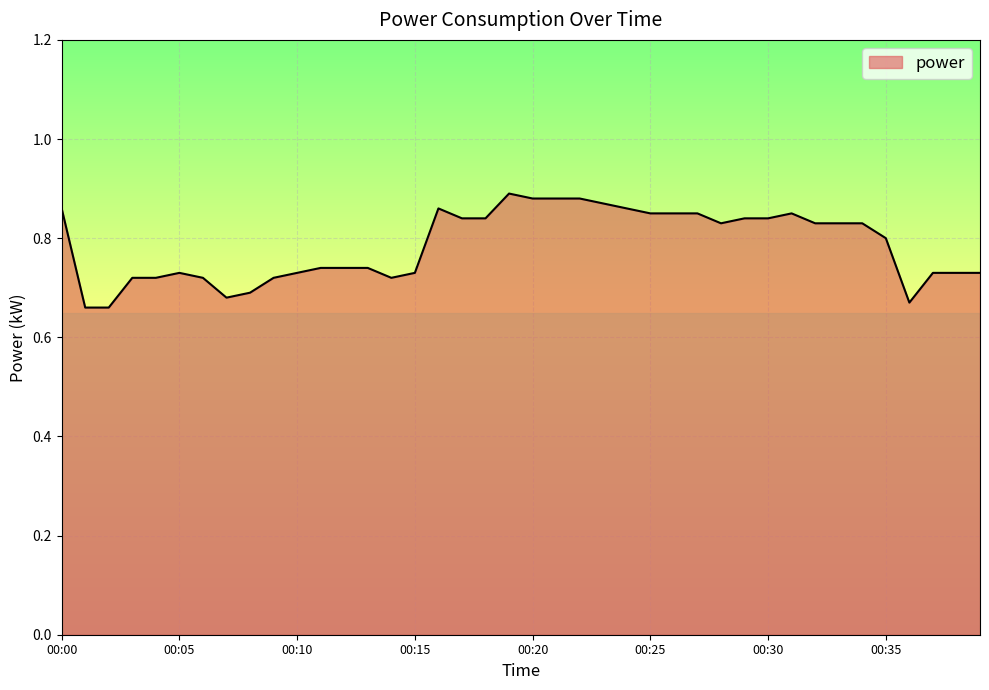

How many interior local peaks (higher than both neighbors) does the data have?

4